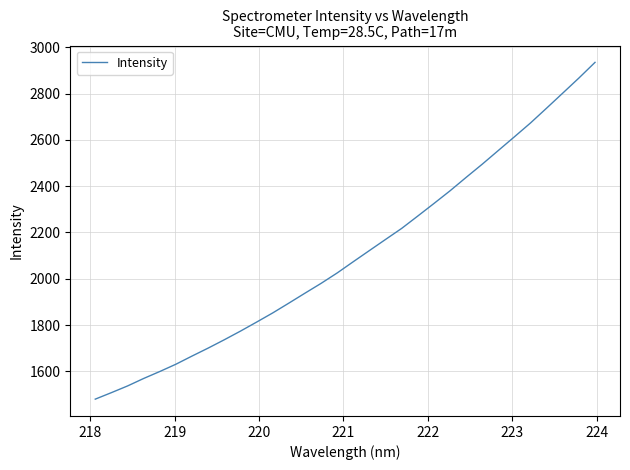

What is the maximum value shown in the chart?

2934.6